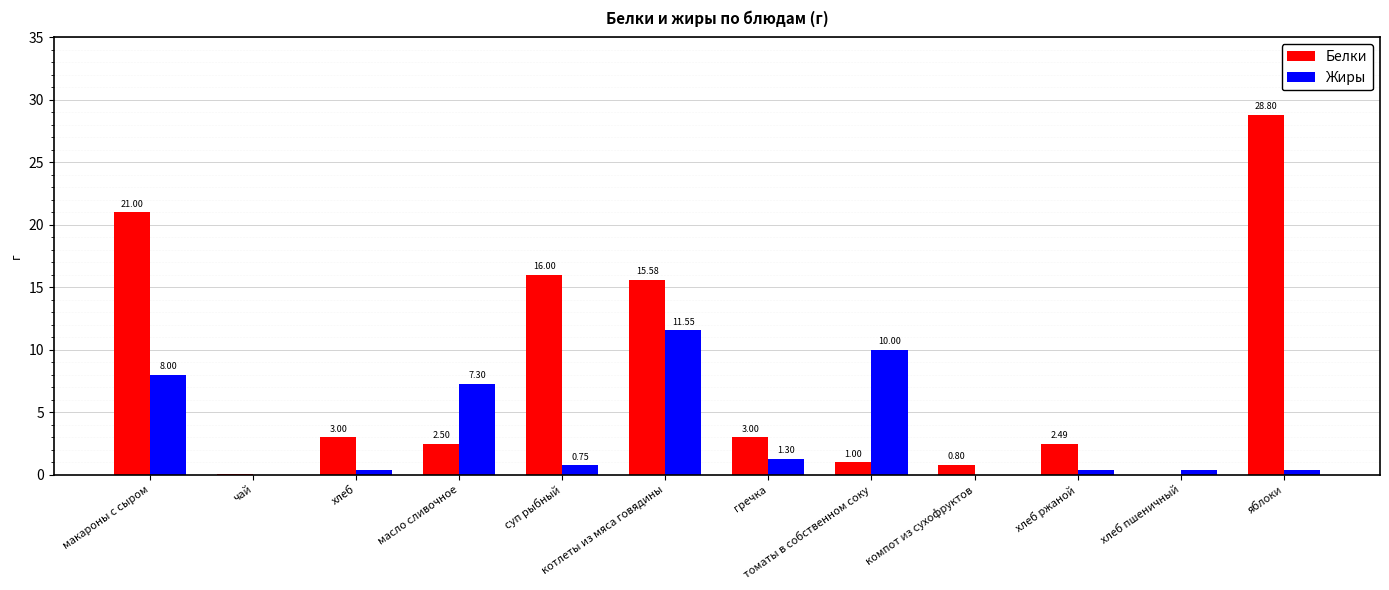

Where does the Белки series first go above 3?

макароны с сыром